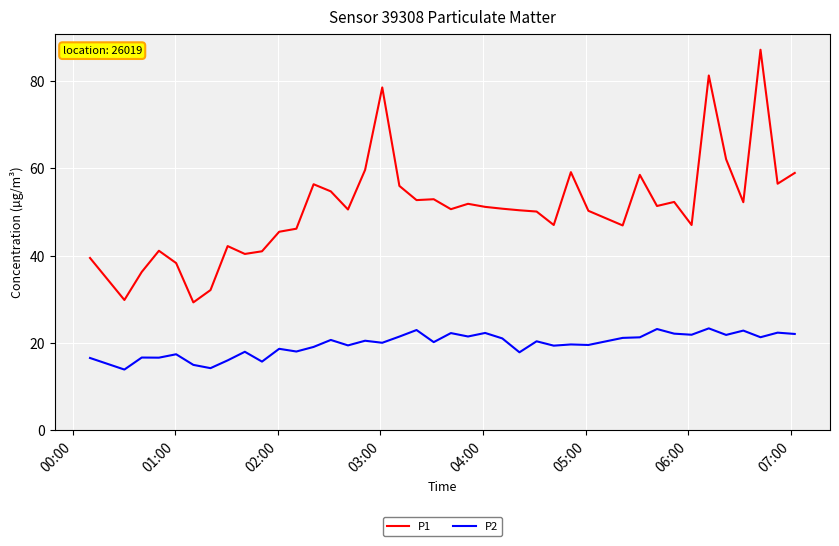

Which series has the widest spread of values?

P1